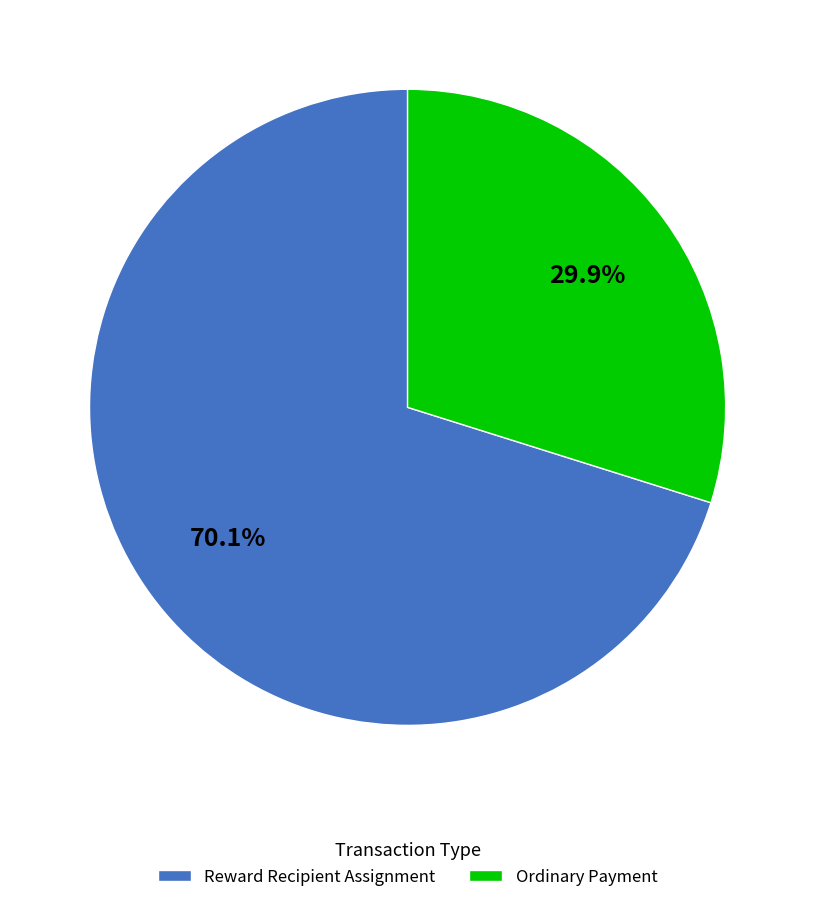

True or false: Reward Recipient Assignment accounts for 77% of the total.

False